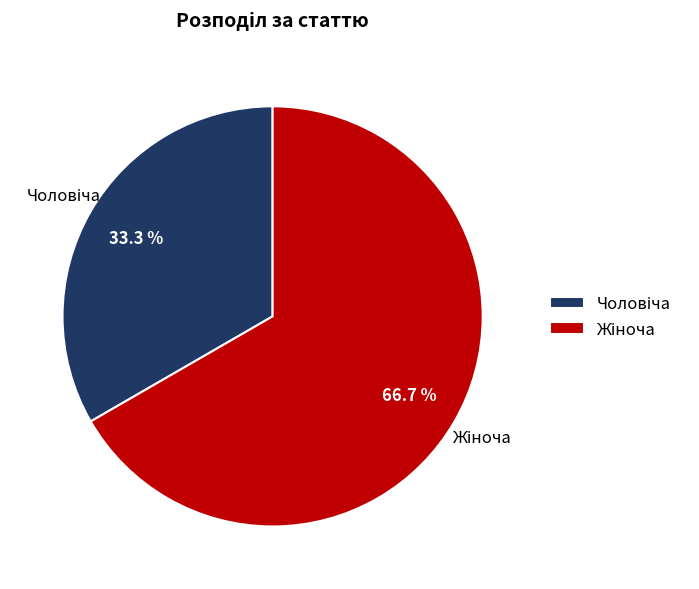

Does any single category account for the majority?

Yes